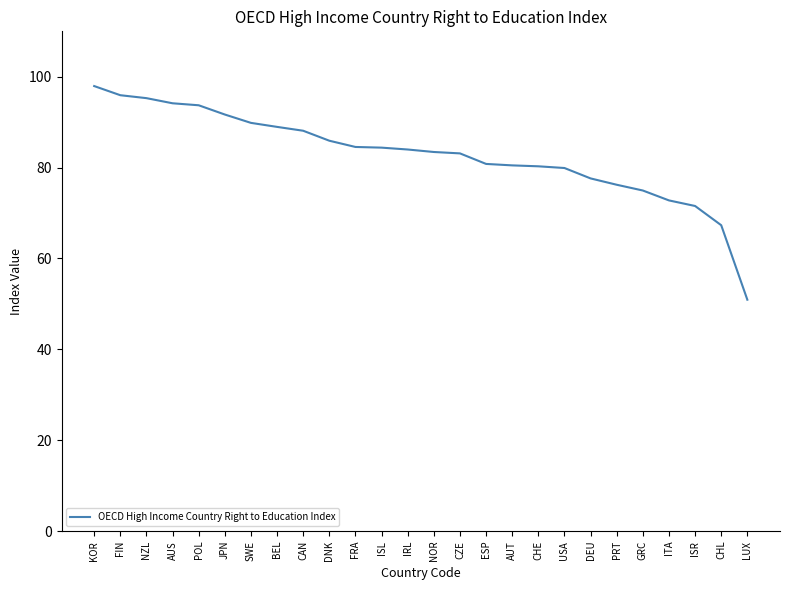

At which label does the data first exceed 83?

KOR